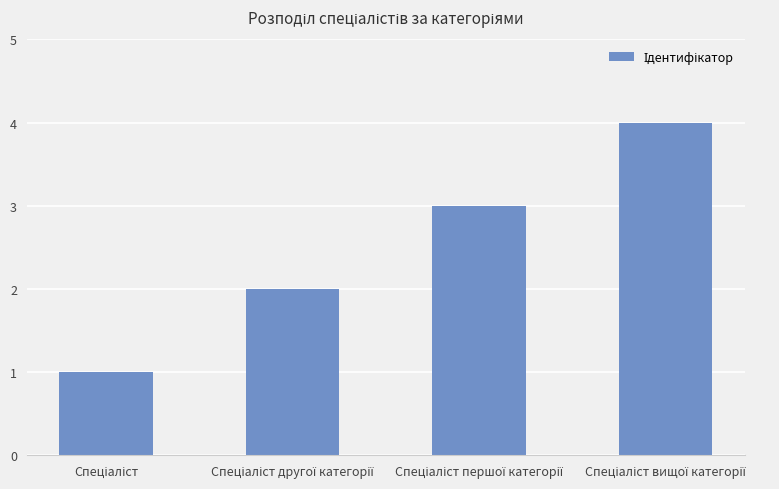

What is the sum of all values?

10